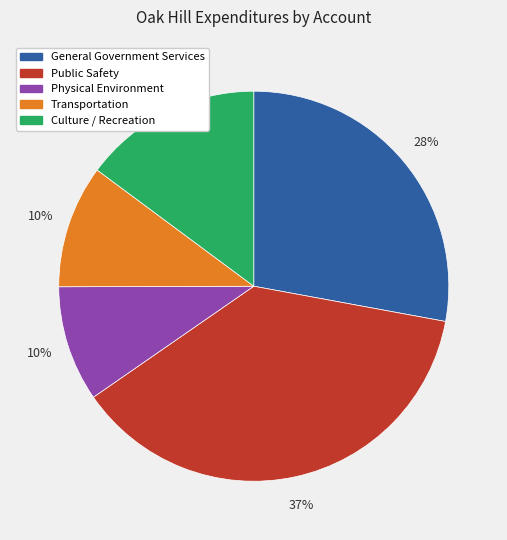

Combined, do Culture / Recreation and Public Safety account for over 50%?

Yes